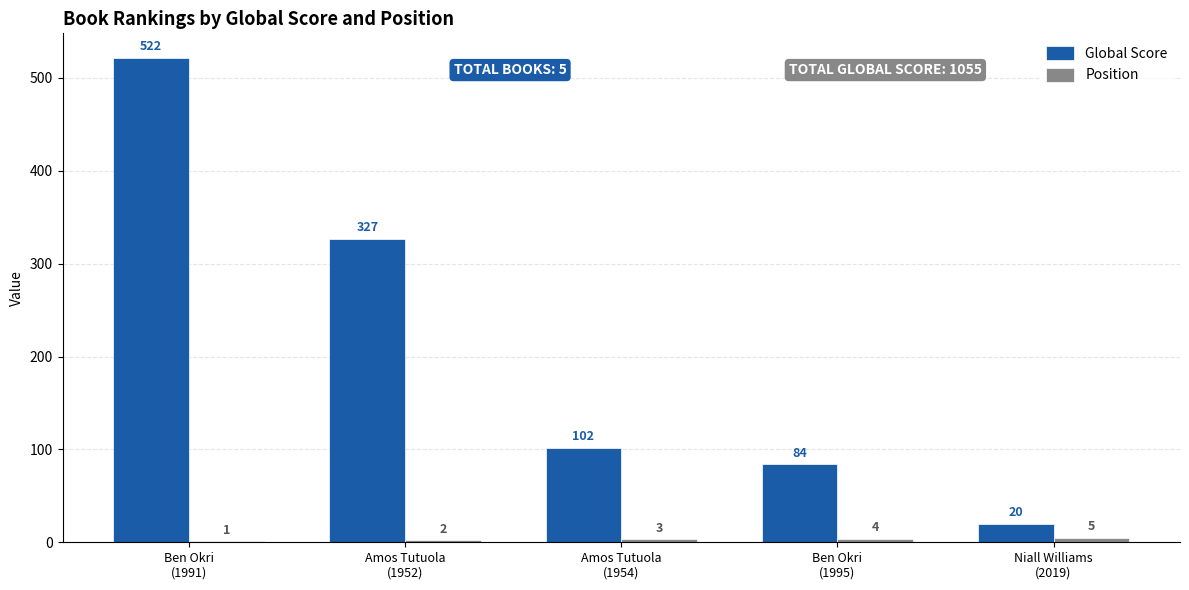

What is the sum of all Global Score values?

1055